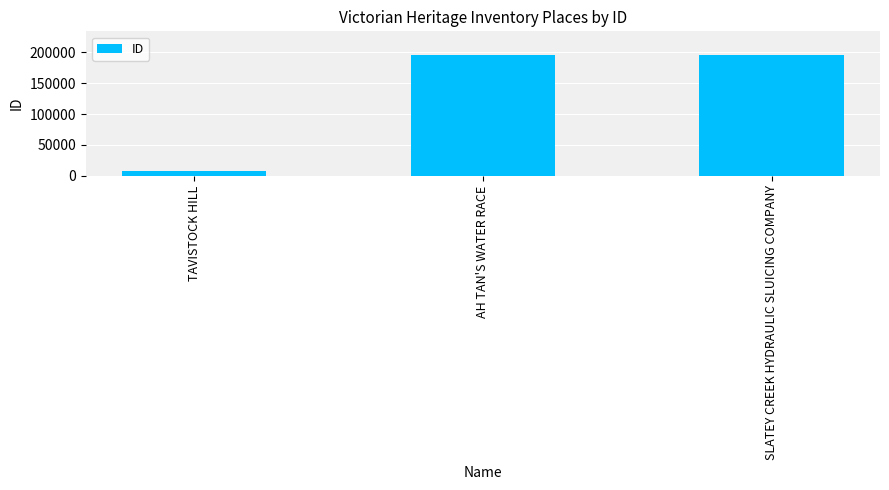

What is the label of the 1st bar from the left?

TAVISTOCK HILL